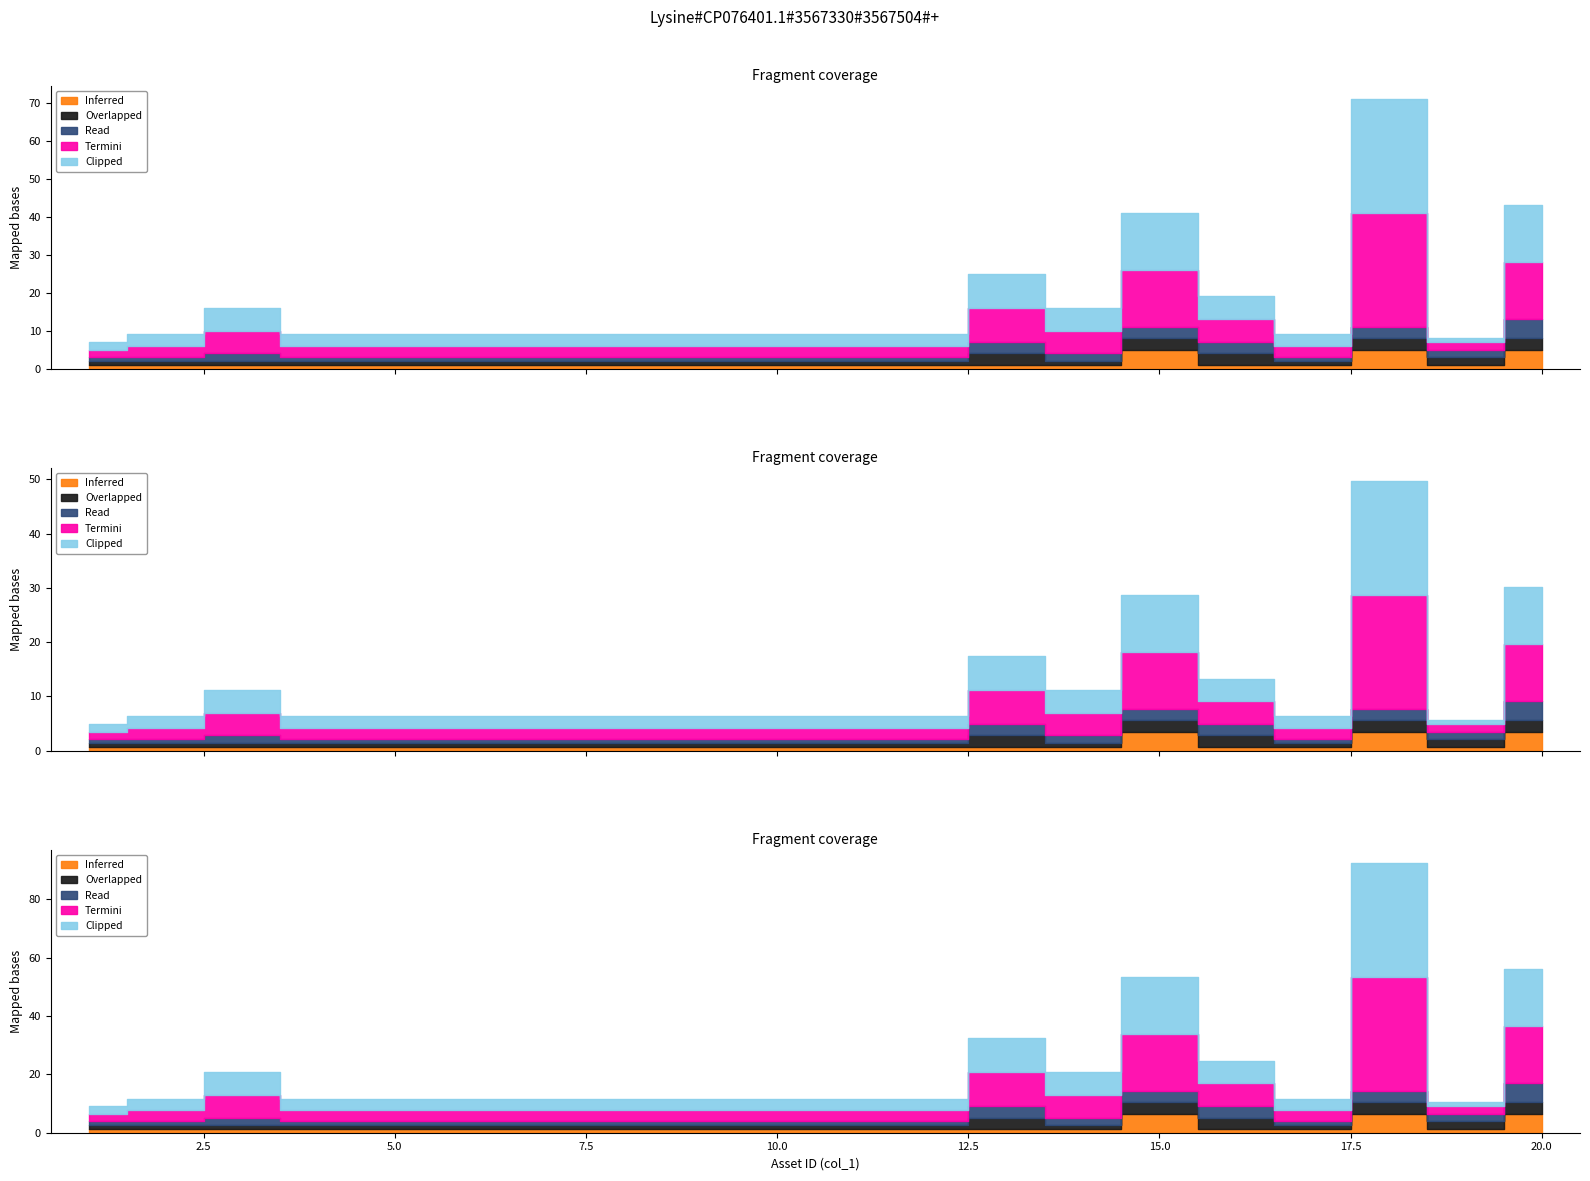

What is the total value across all series at 2?

9